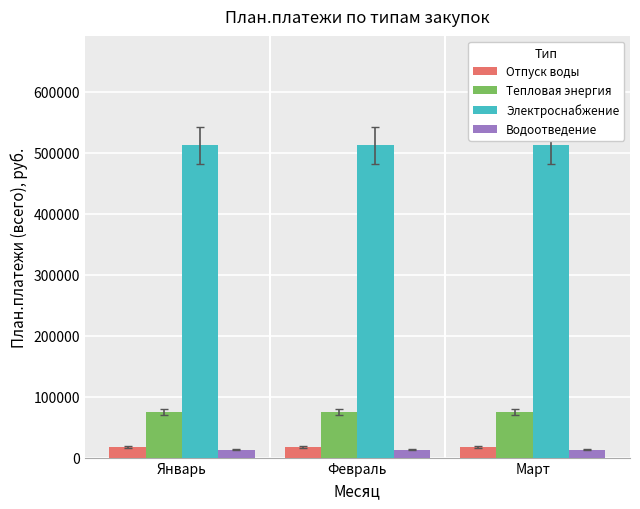

At how many categories does at least one series exceed 218120?

3